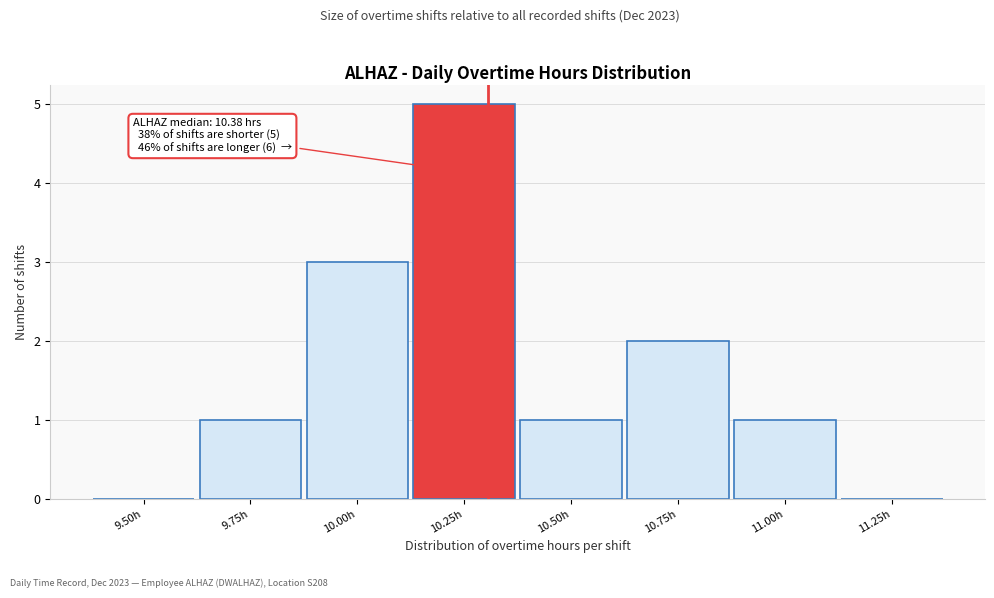

Reading right to left, transcribe all the data shown in this chart.

11.25h=0	11.00h=1	10.75h=2	10.50h=1	10.25h=5	10.00h=3	9.75h=1	9.50h=0